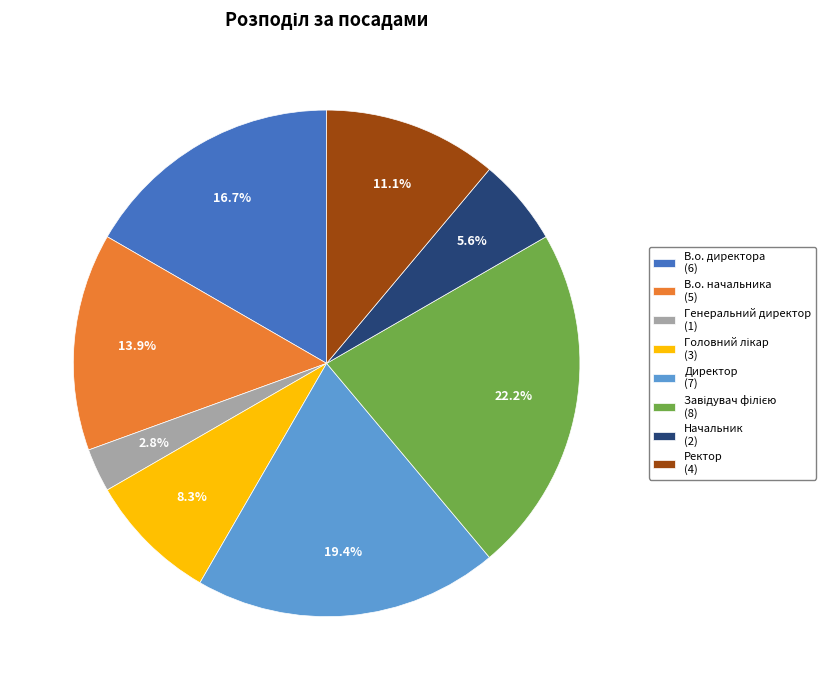

Is there any slice that represents more than half of the pie?

No